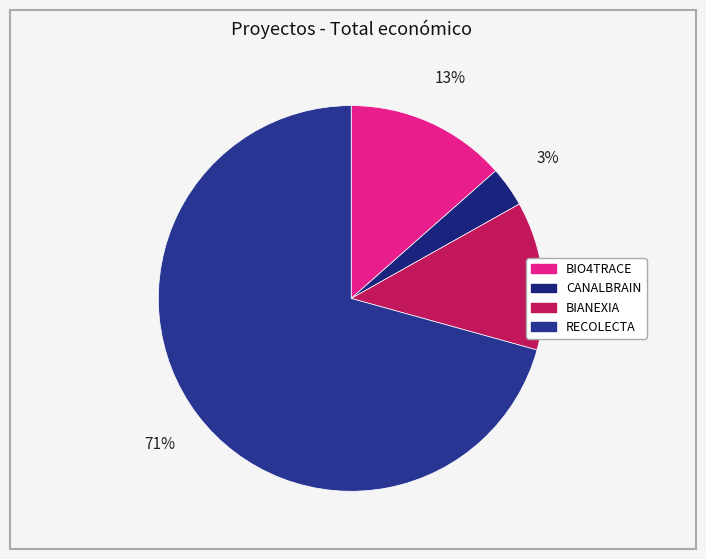

Combined, do RECOLECTA and BIANEXIA account for over 50%?

Yes